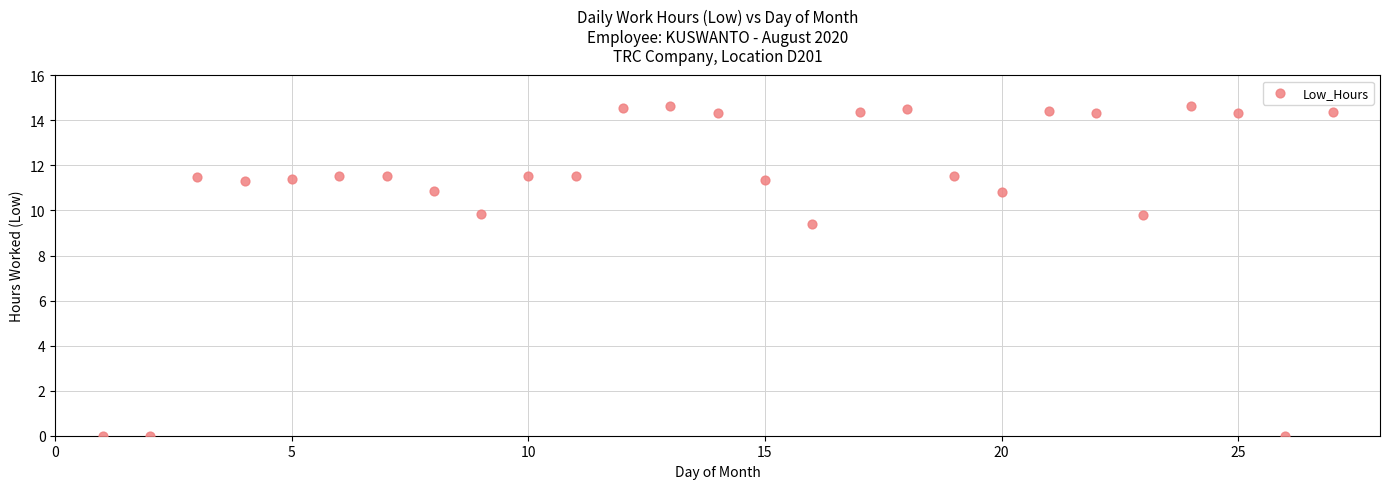

What Y value in the scatter plot is closest to 7?

9.4